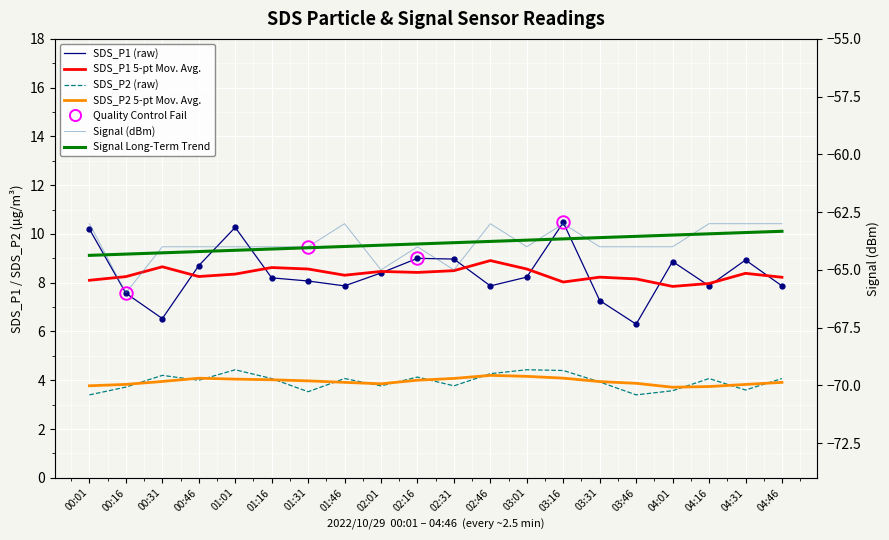

Rank the series at 01:01 from highest to lowest value.

SDS_P1 (raw), SDS_P1 5-pt Mov. Avg., SDS_P2 (raw), SDS_P2 5-pt Mov. Avg., Signal (dBm), Signal Long-Term Trend